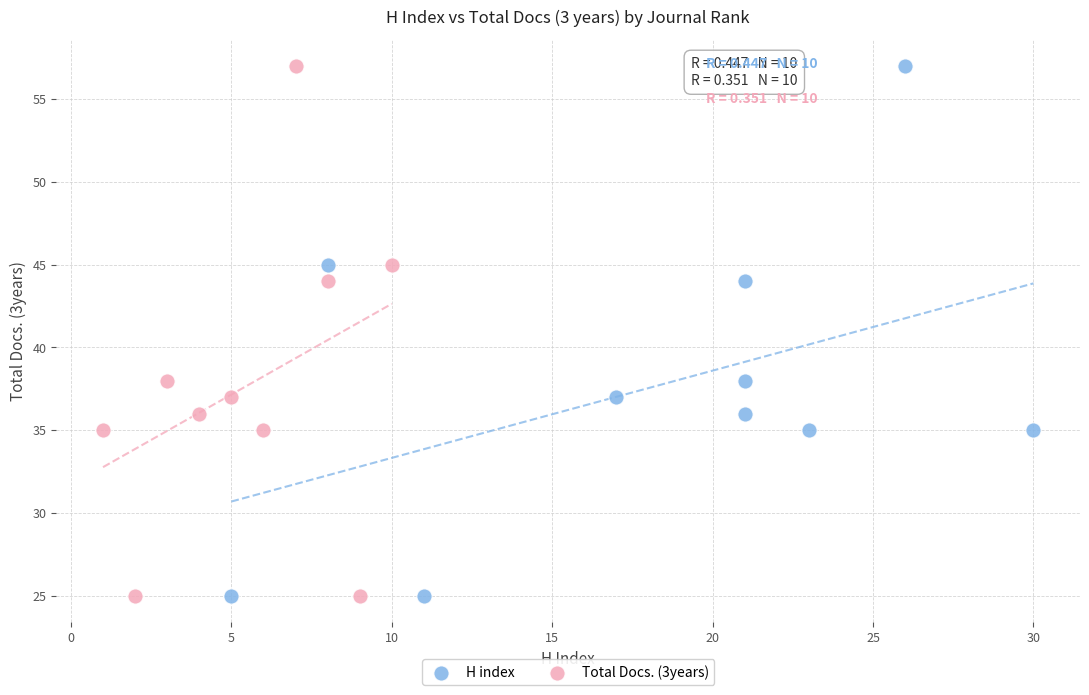

What are all the series names shown in the legend?

H index, Total Docs. (3years)